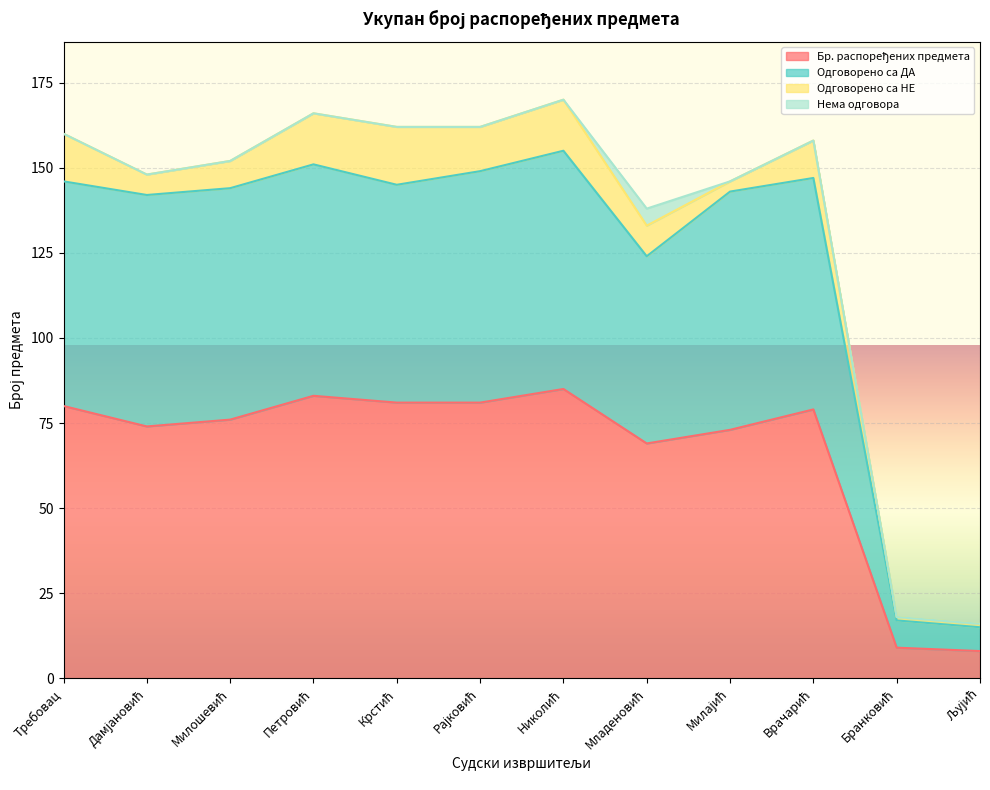

Is the value of Бр. распоређених предмета at Милошевић greater than the value of Одговорено са ДА at Дамјановић?

No